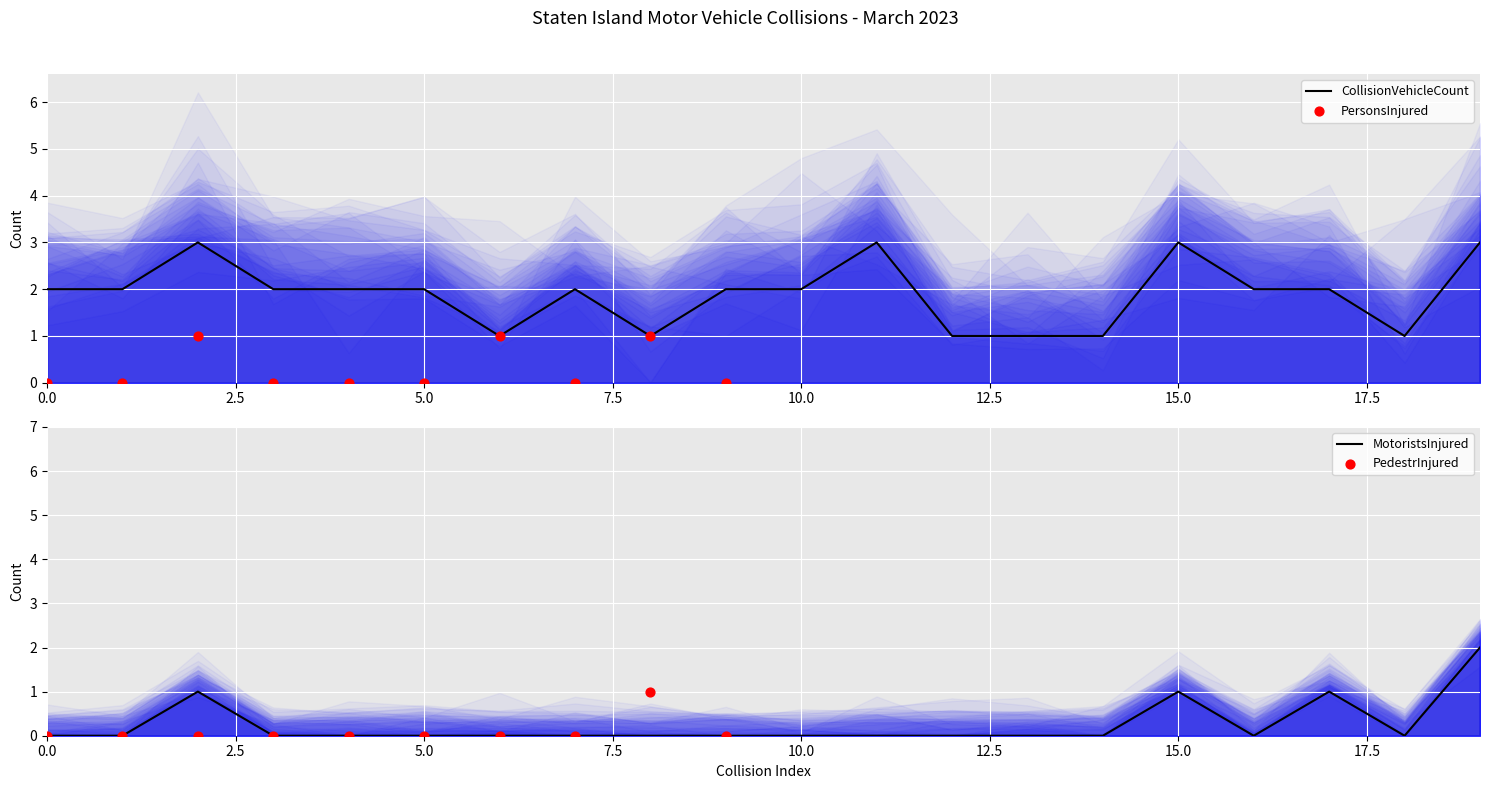

Is it true that CollisionVehicleCount equals 2 at 15.0?

False